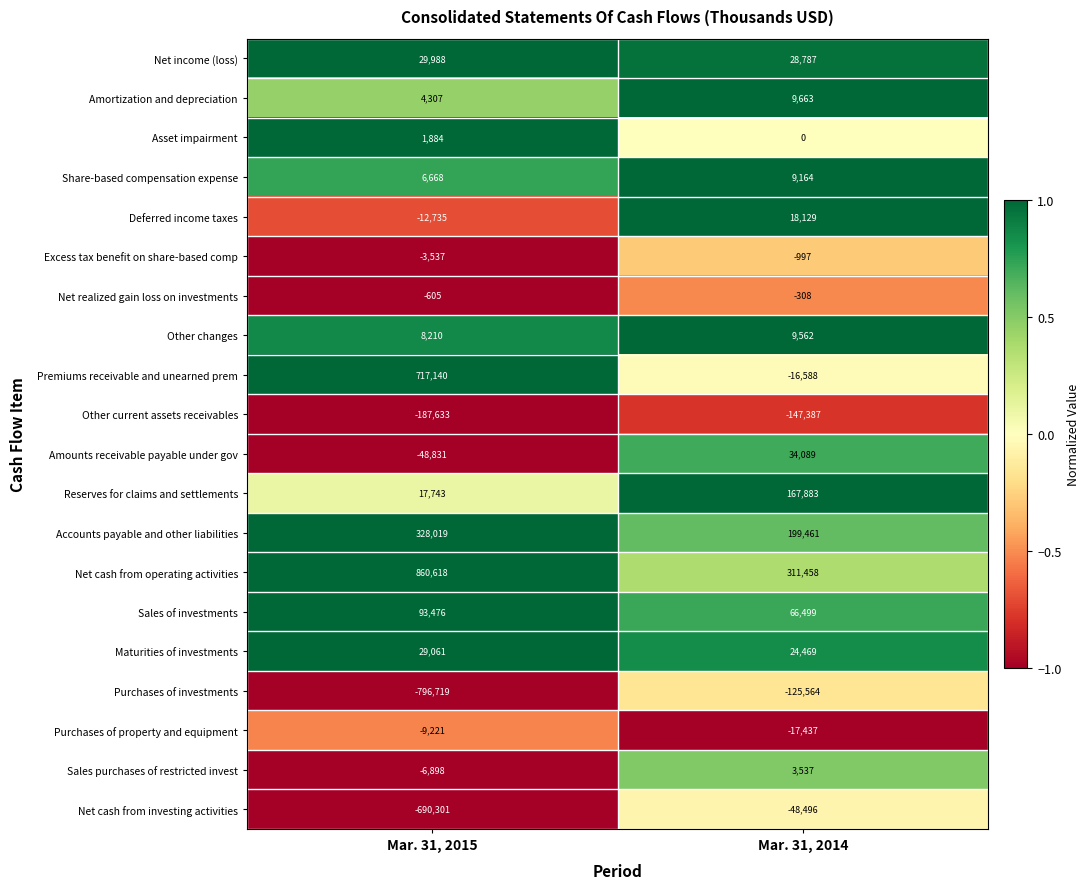

Where is Sales purchases of restricted invest nearest to the value -1680?

Mar. 31, 2014